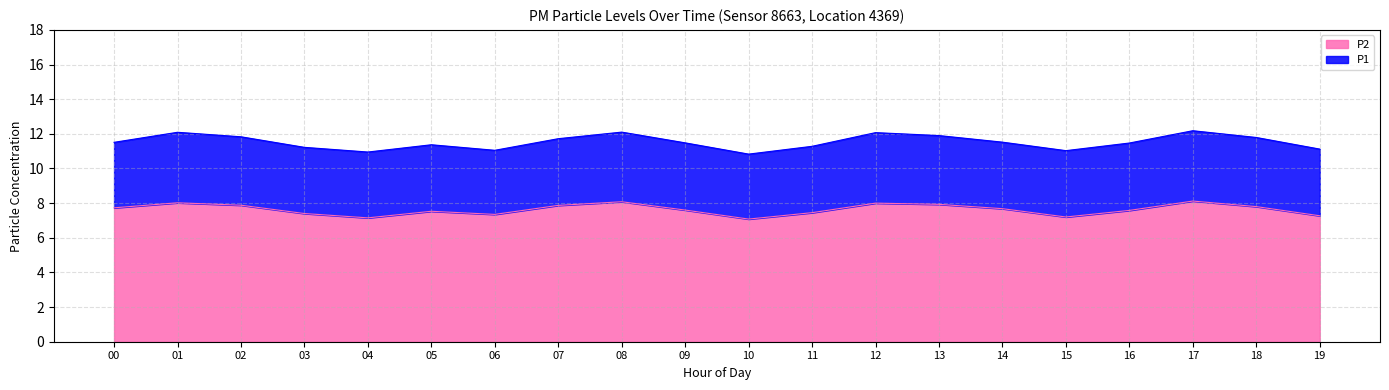

Does the chart display data point markers on the line(s)?

No